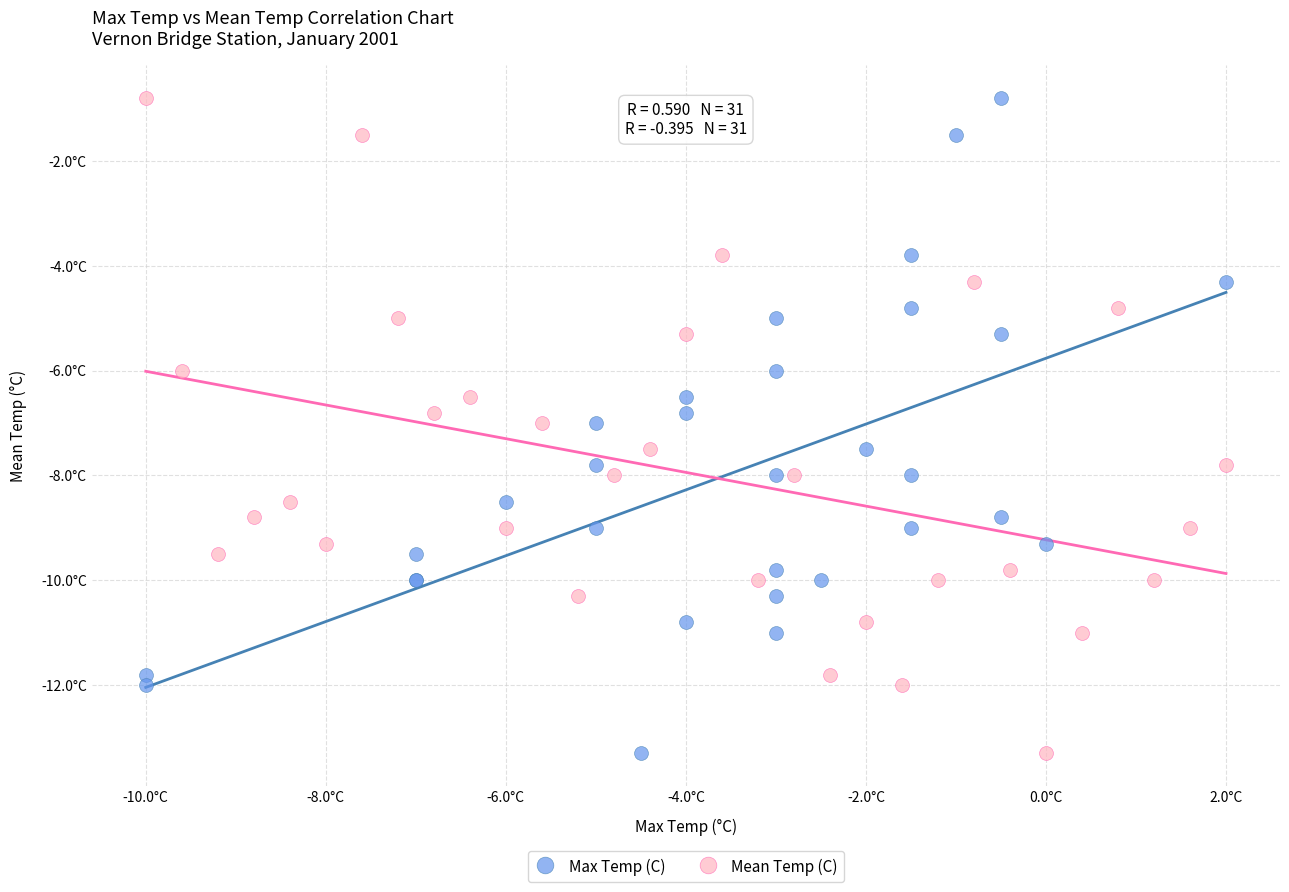

What are all the series names shown in the legend?

Max Temp (C), Mean Temp (C)